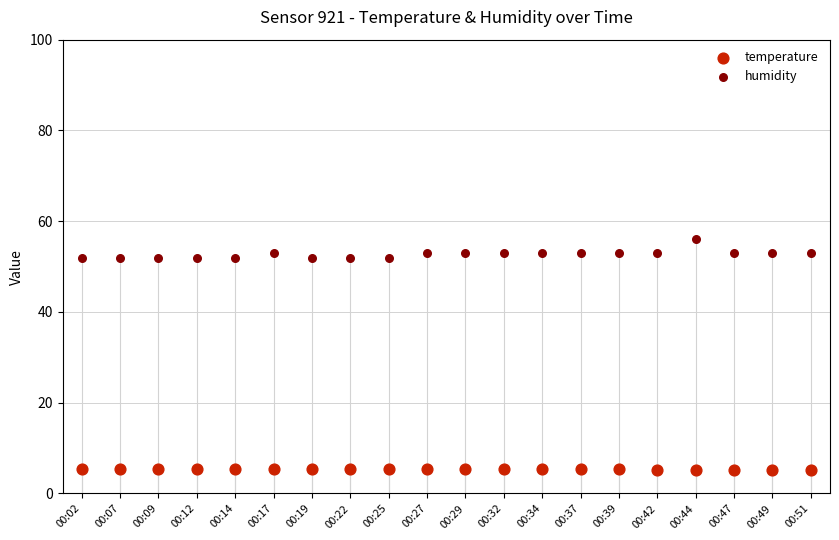

Which series contains the highest Y value?

humidity